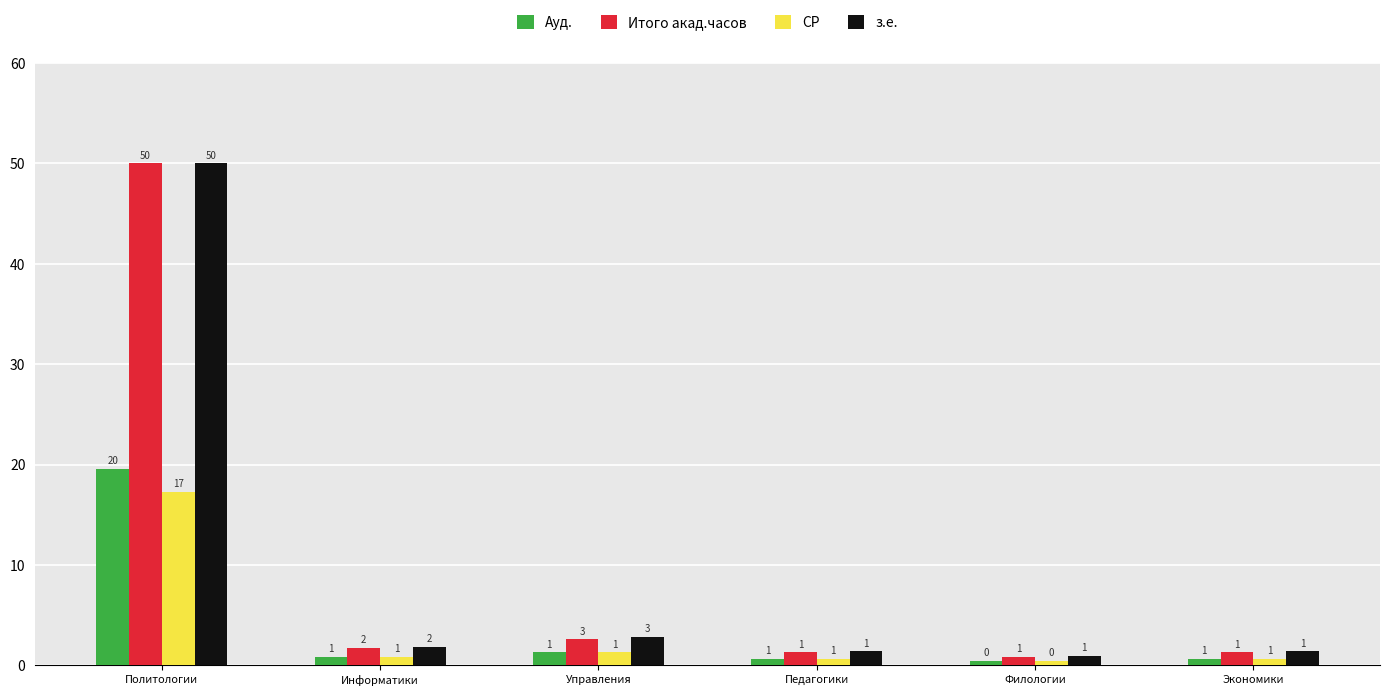

What are all the series names shown in the legend?

Ауд., Итого акад.часов, СР, з.е.